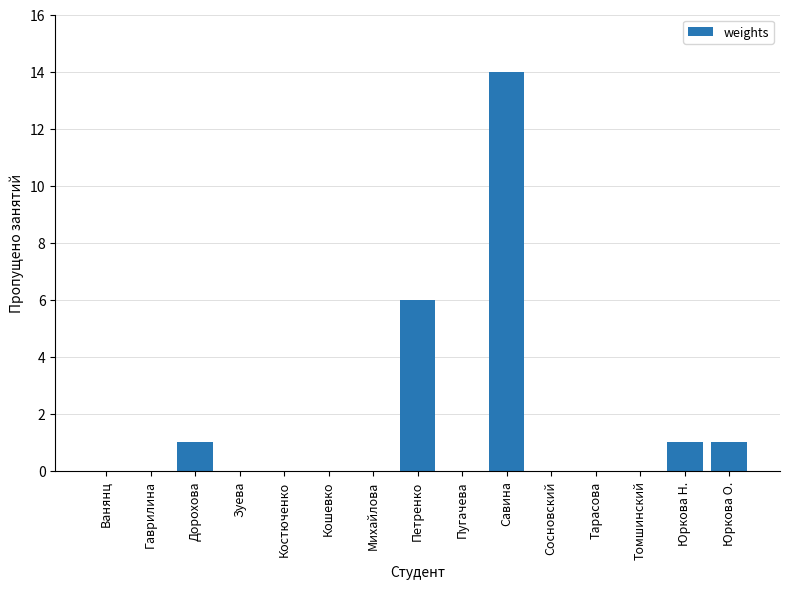

What is the sum of all values?

23